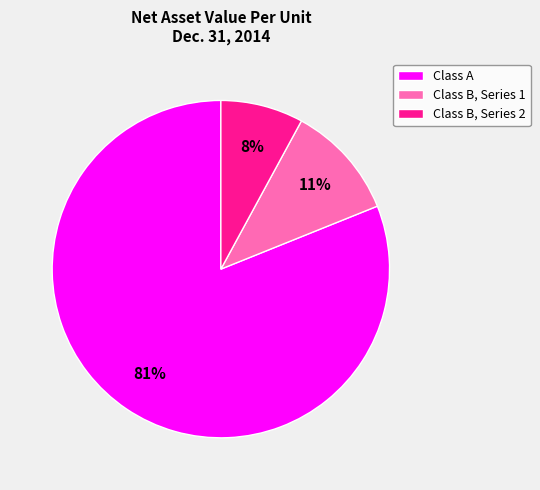

Is the sum of Class B, Series 1 and Class A greater than half?

Yes